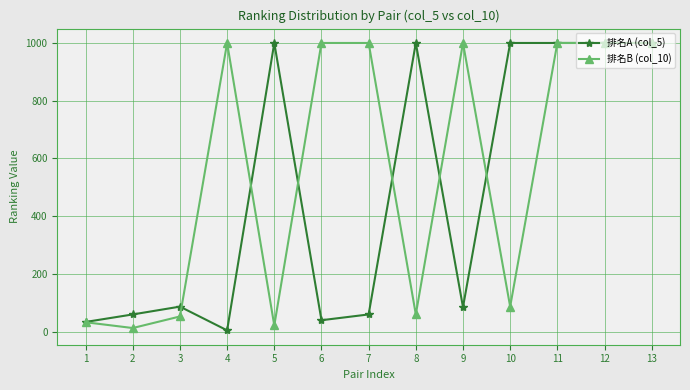

Which series has the largest total across all categories?

排名B (col_10)